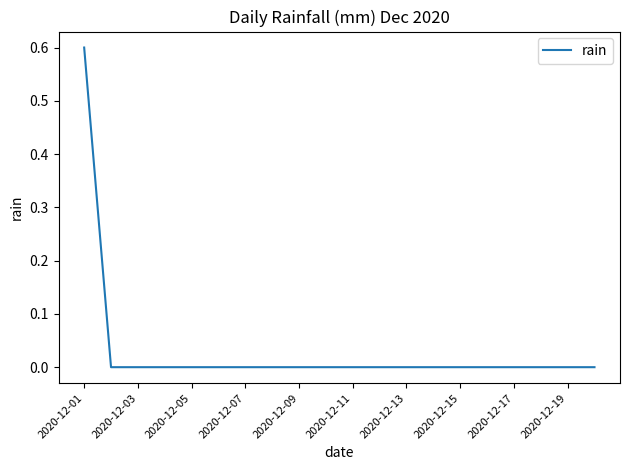

What is the greatest value displayed?

0.6